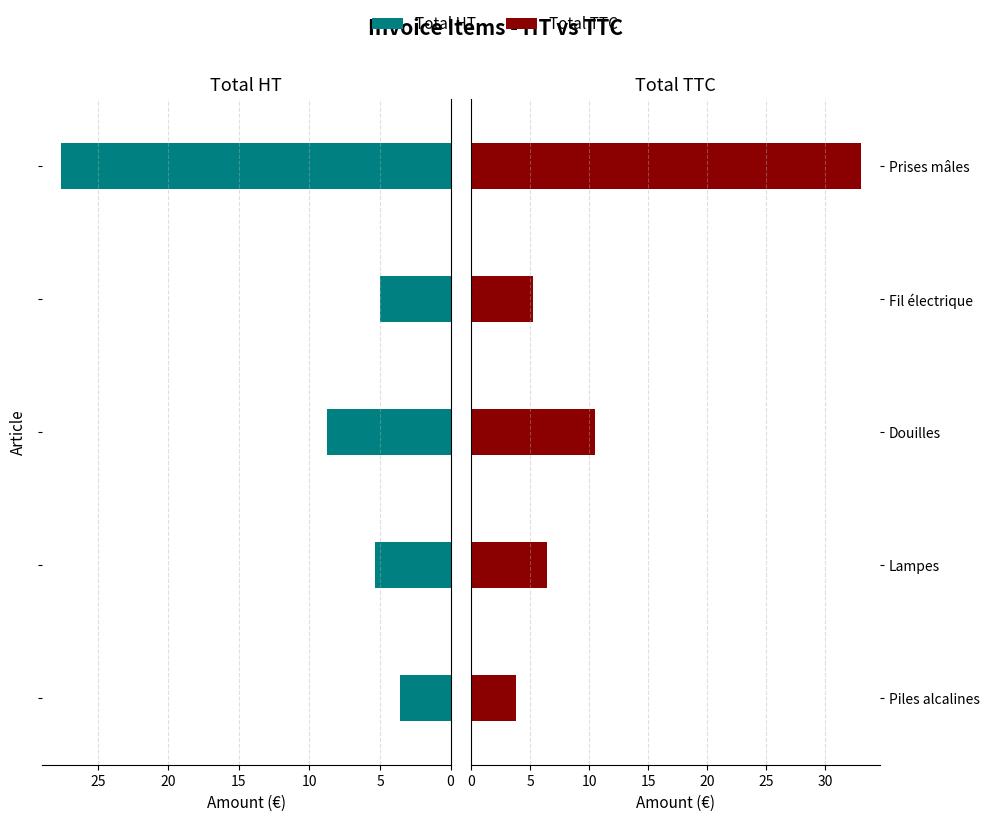

At 20, list the series in order from smallest to largest.

Total HT, Total TTC